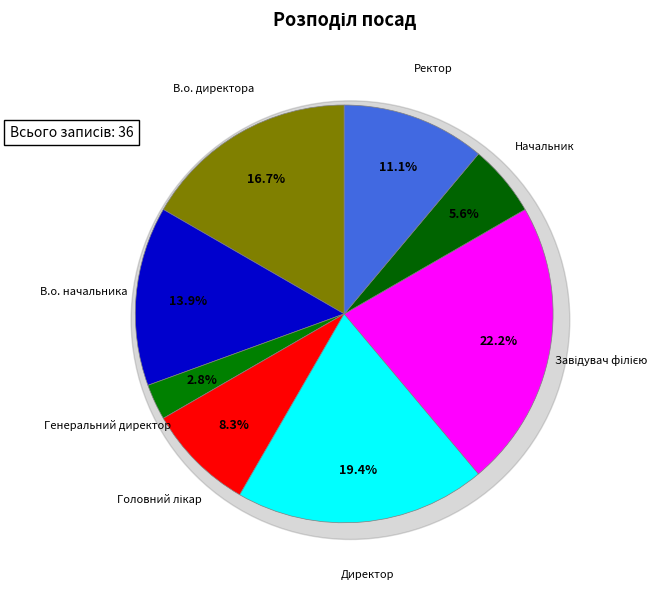

To the nearest percent, what is the combined percentage of Ректор and В.о. начальника?

25%